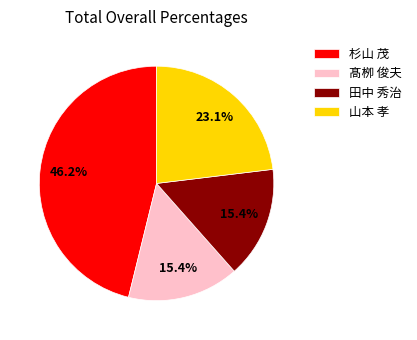

The 田中 秀治 slice represents 15% of the pie. True or false?

True